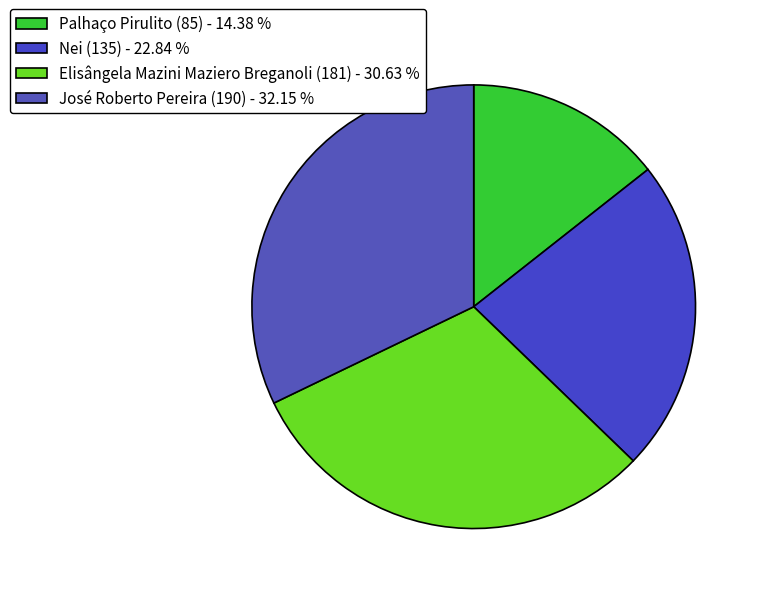

What percentage do José Roberto Pereira (190) and Nei (135) together represent?

55.0%